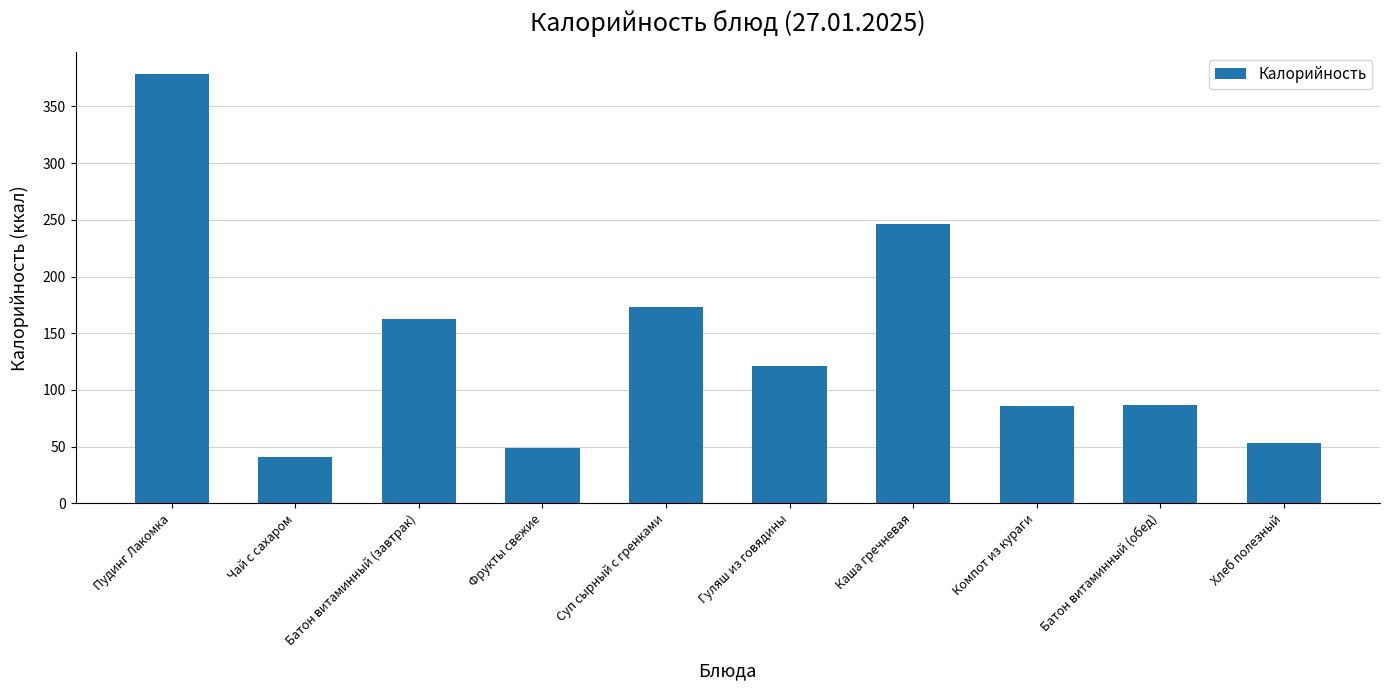

What is the value of the 10th bar from the left?

53